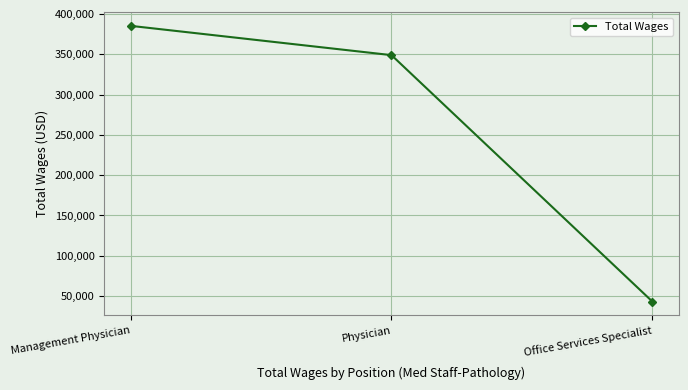

How many distinct data groups are displayed?

1